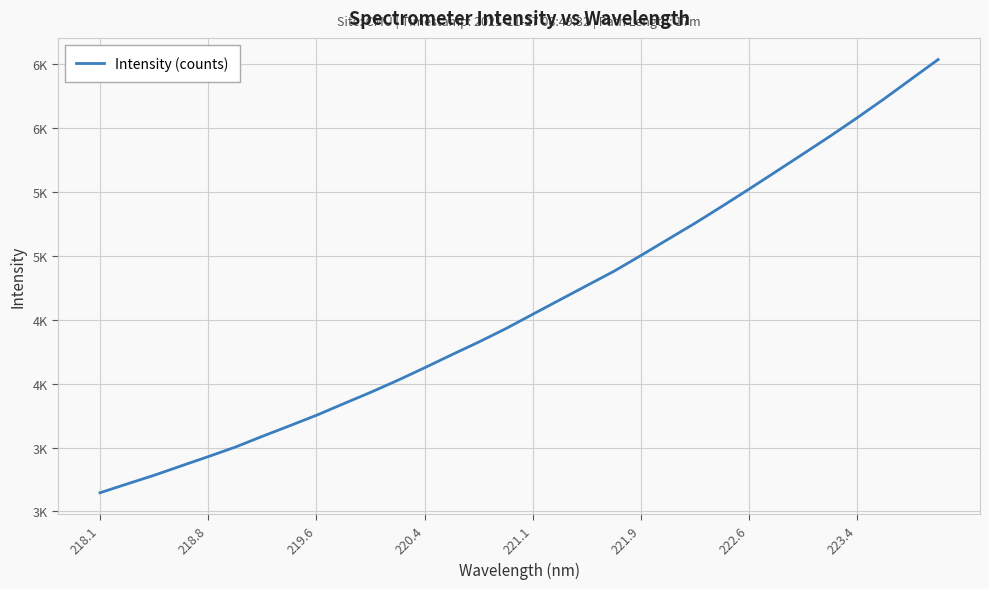

Does the chart display data point markers on the line(s)?

No